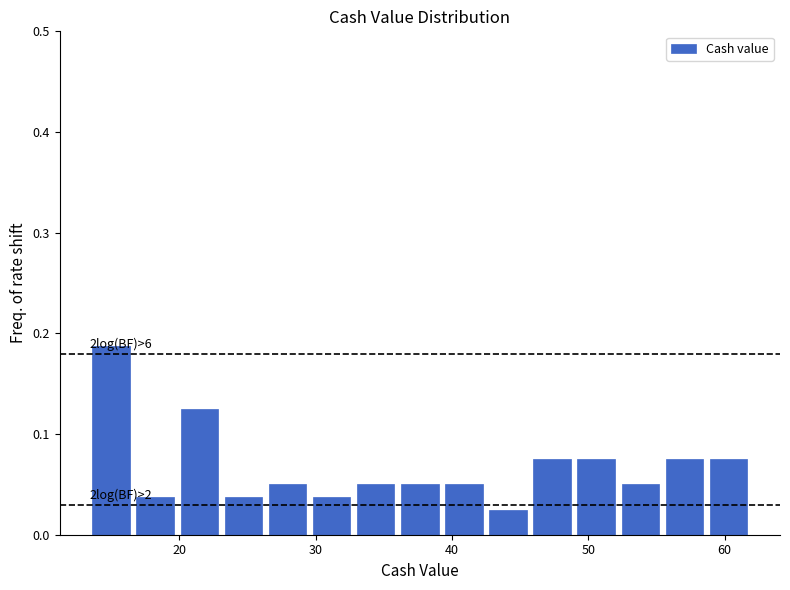

Read against the x-axis, roughly where is the centre of the tallest bar?

15